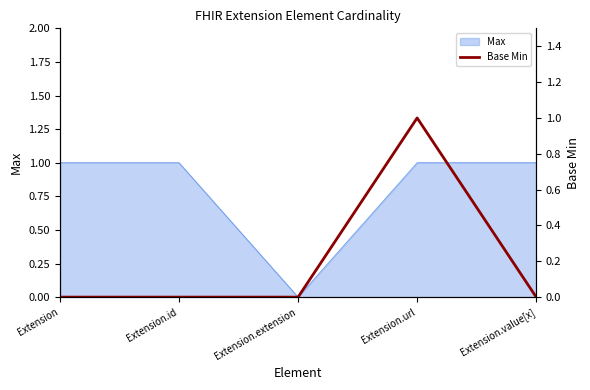

At which category does the chart reach its minimum across all series?

Extension